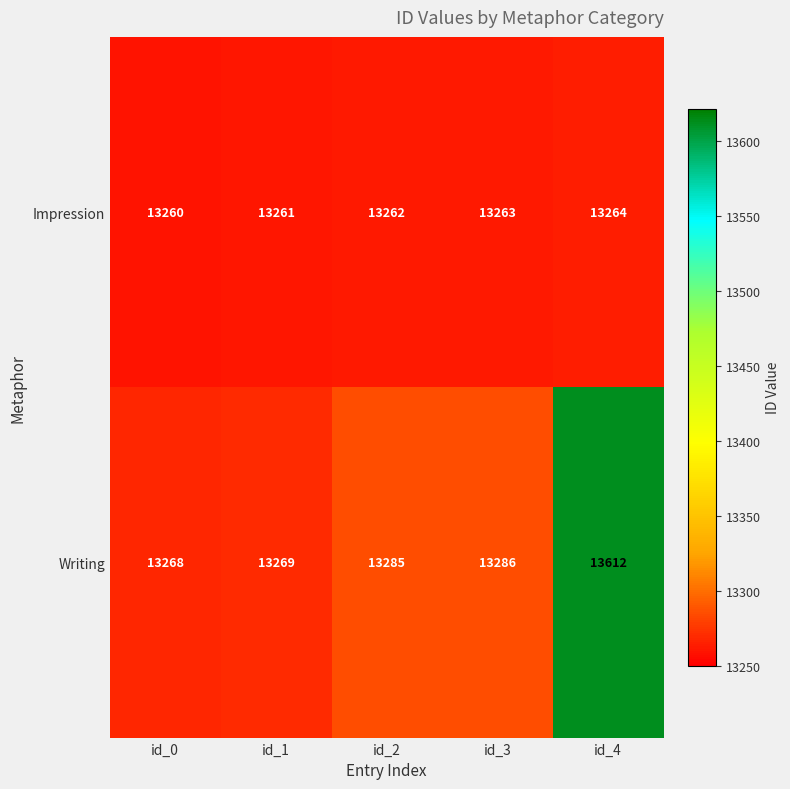

At which category is the sum across all series the highest?

id_4